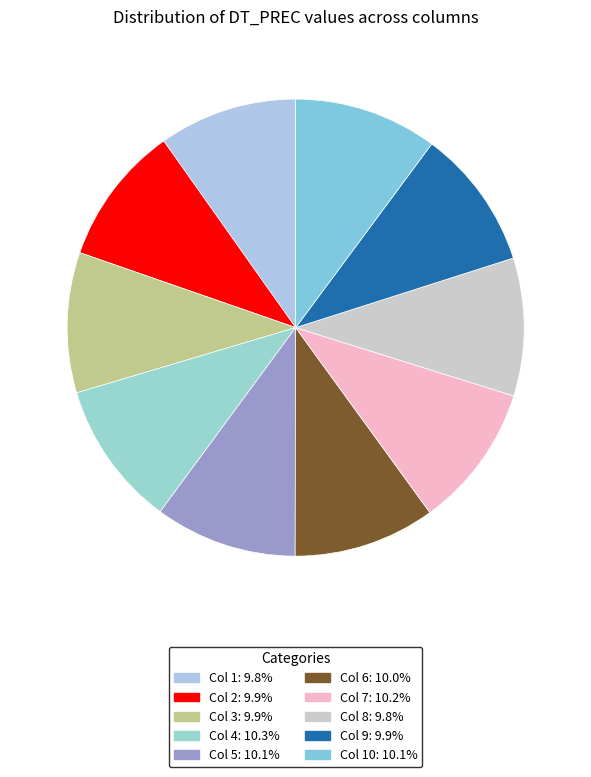

Count the number of slices in the pie.

10